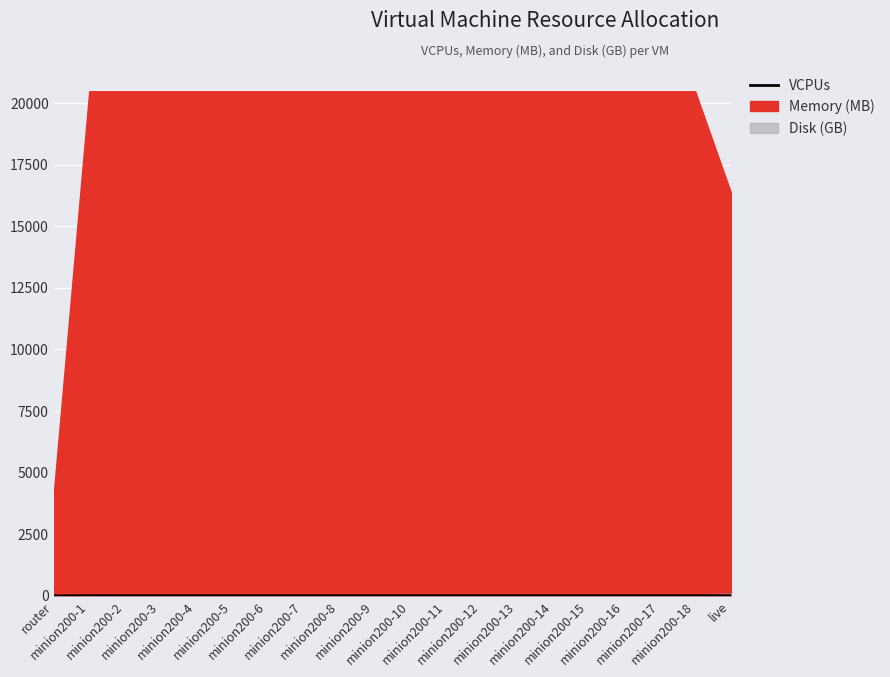

What is the sum of all values?

192